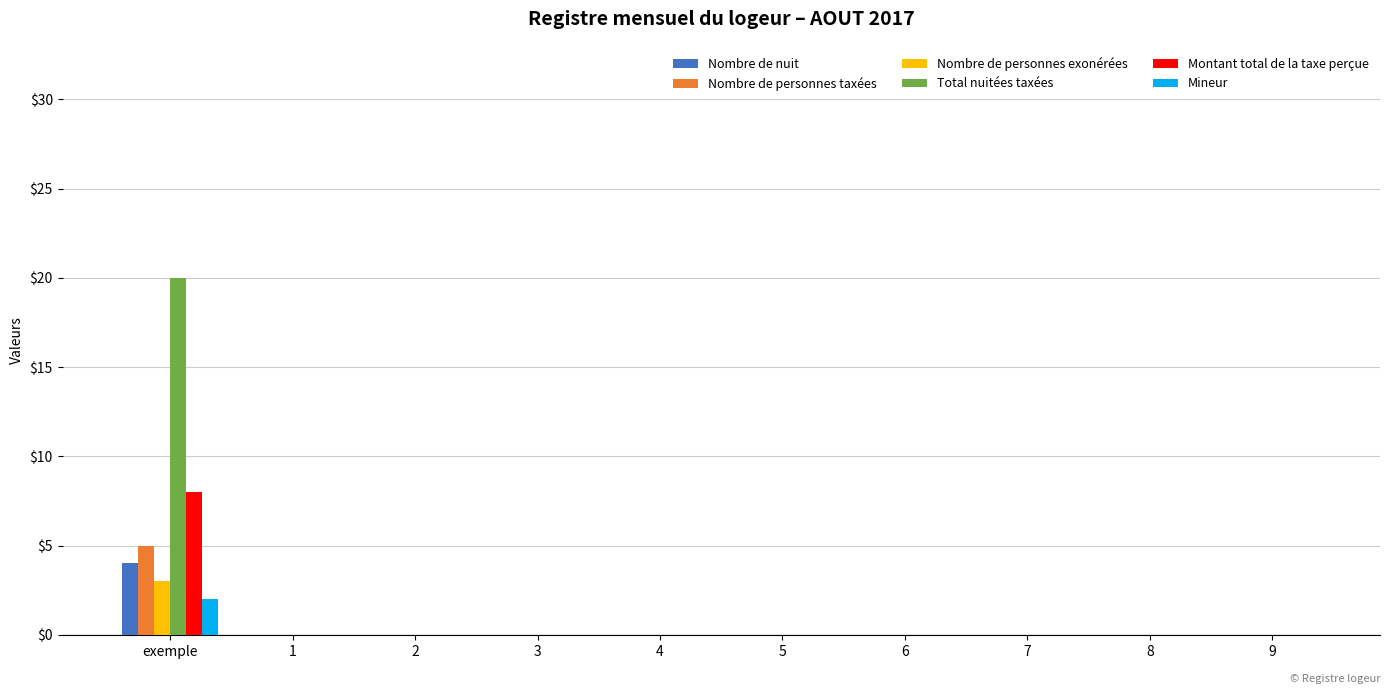

How many distinct data groups are displayed?

6